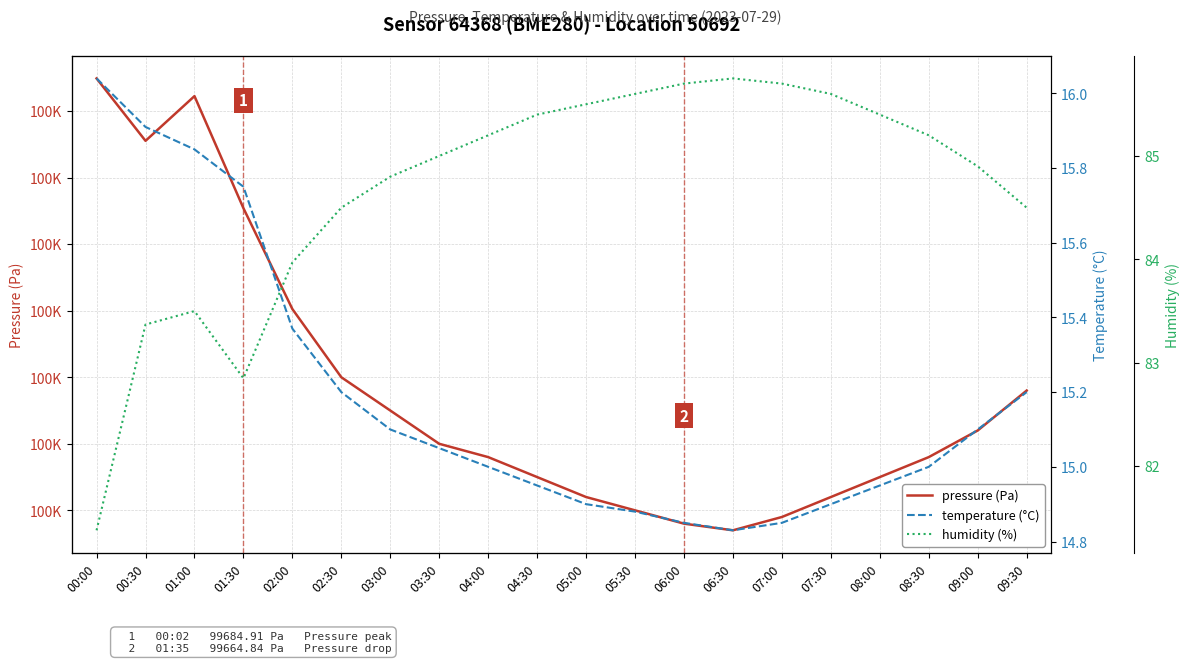

True or false: humidity (%) has a value of 149.1 at 00:30.

False